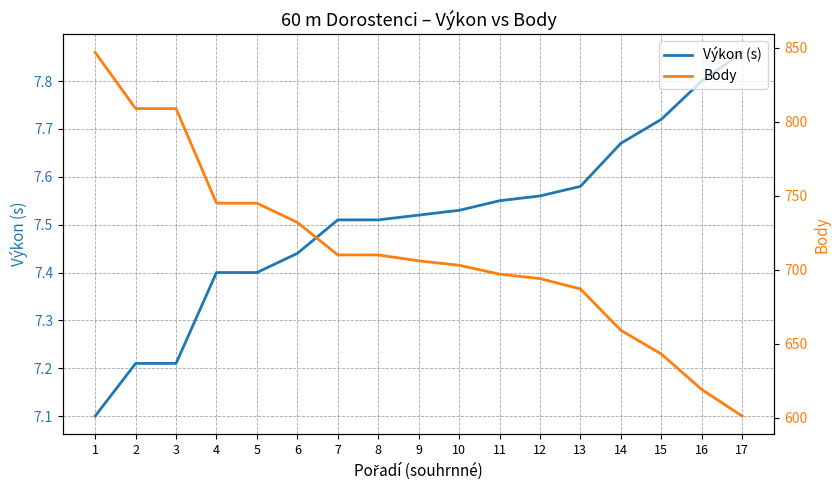

True or false: Body and Výkon (s) intersect in this chart.

False